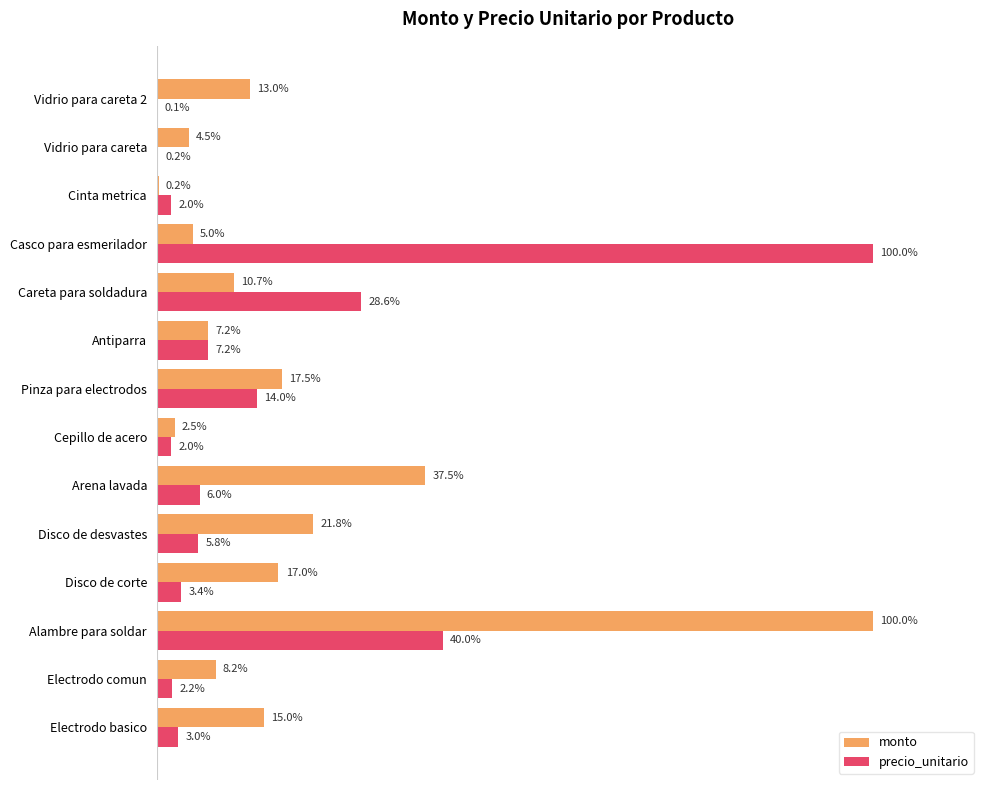

Which series changed the most between Electrodo comun and Cinta metrica?

monto